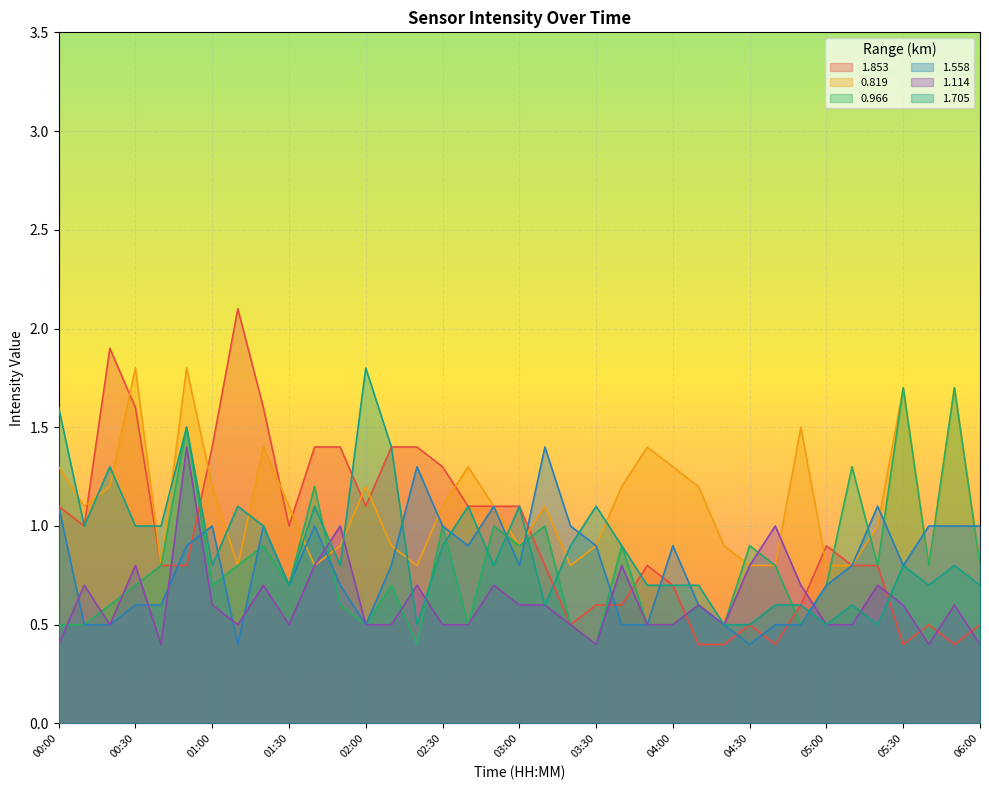

After their last crossing, which series has the higher values: 1.853 or 1.114?

1.853